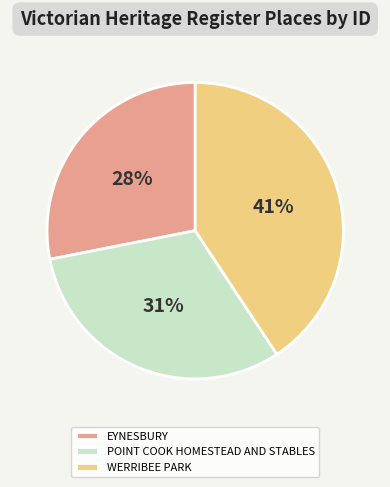

To the nearest percent, what percentage of the pie is WERRIBEE PARK?

41%